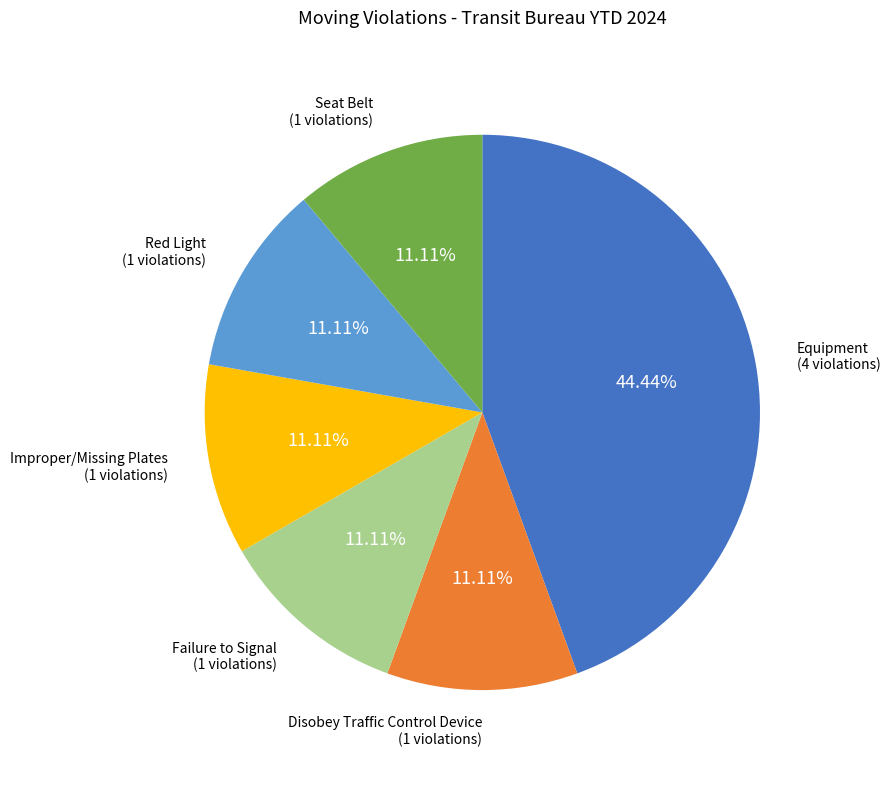

Is it true that Red Light is 5% of the pie?

False